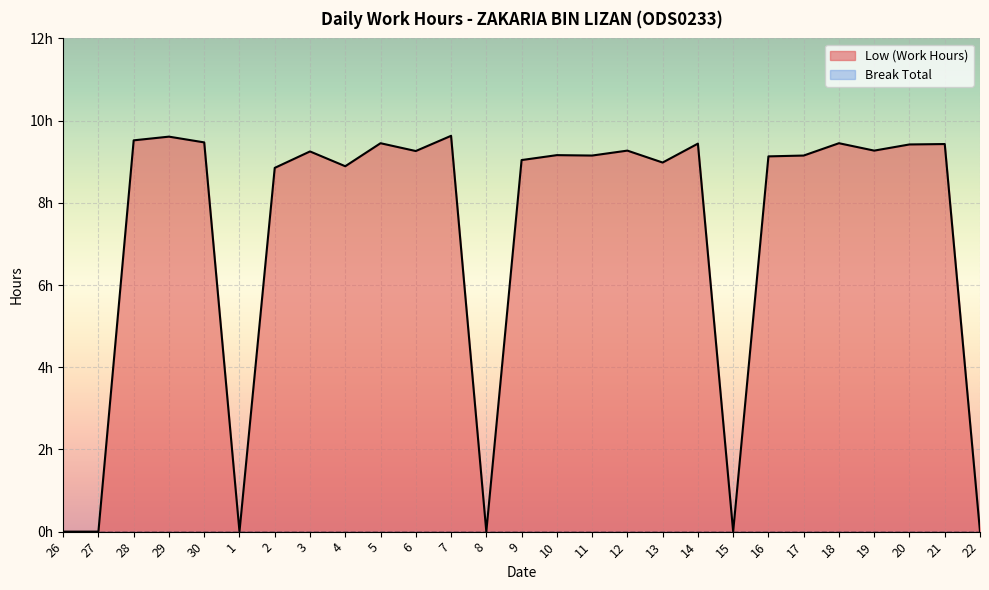

What is the label of the 24th point from the right?

29